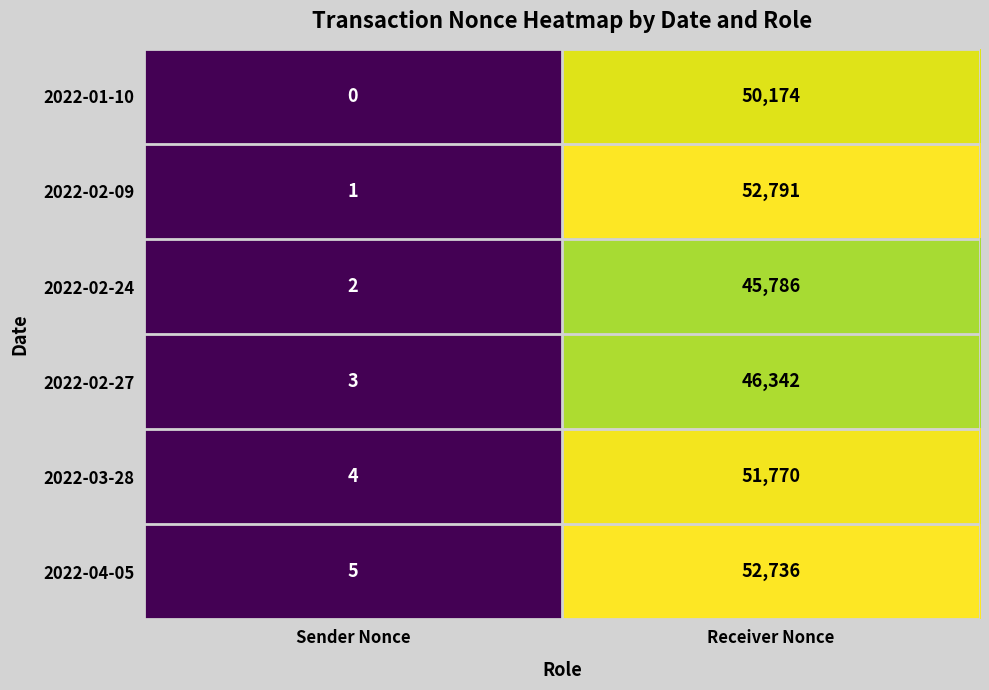

How many data points in 2022-01-10 are less than 50174?

1